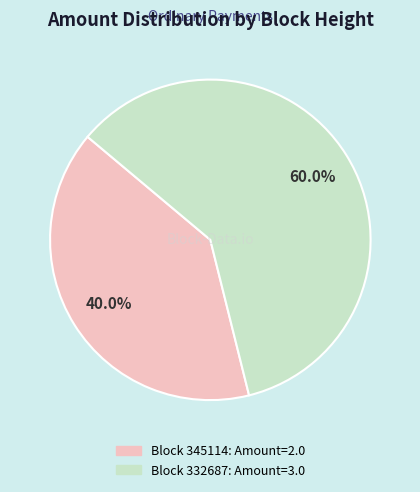

Is there any slice that represents more than half of the pie?

Yes